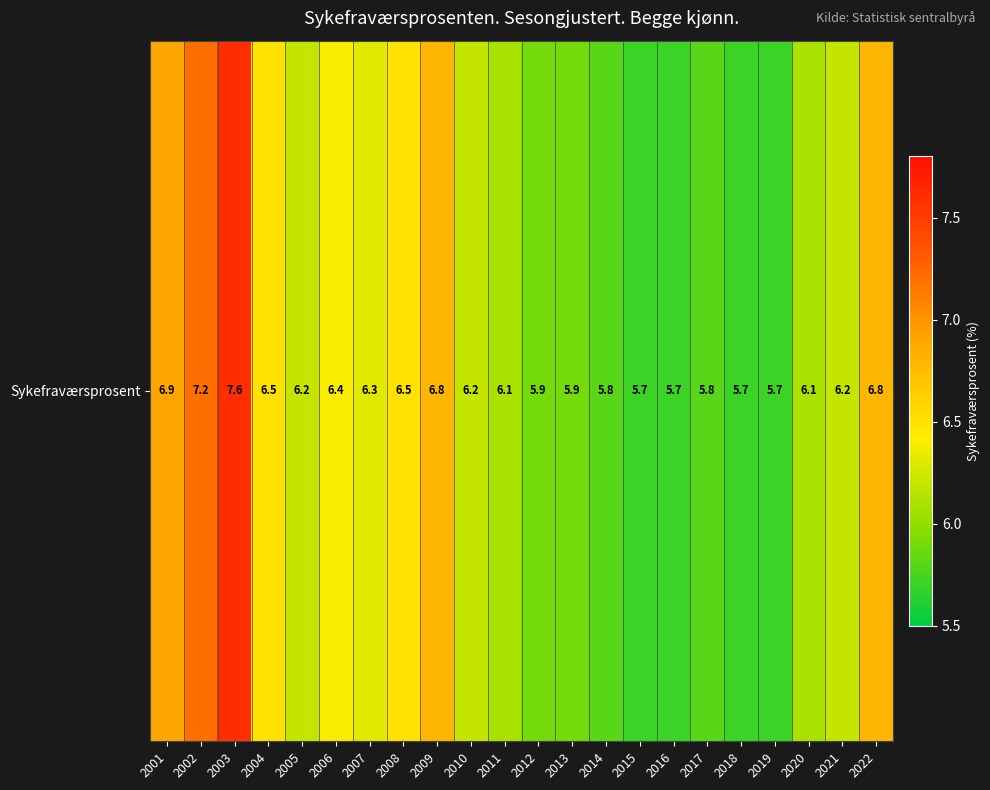

What is the ratio of the value at 2016 to the value at 2003?

0.8